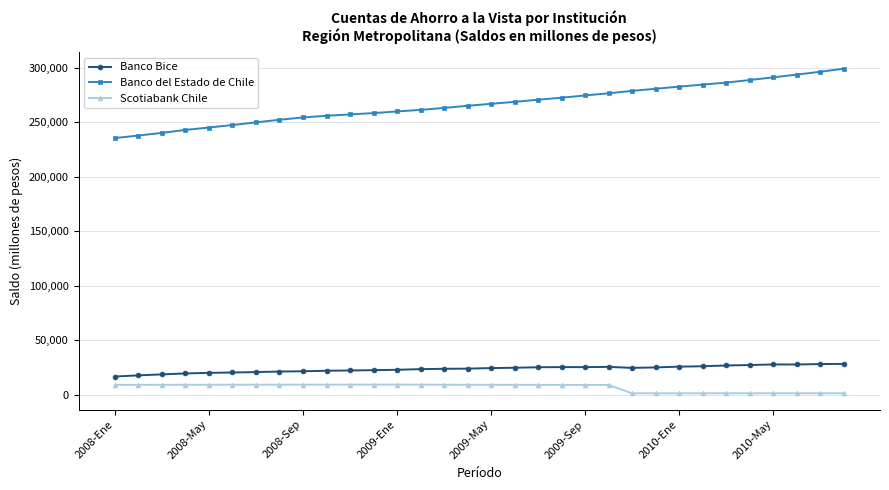

Is this an area chart (filled region under the line)?

No